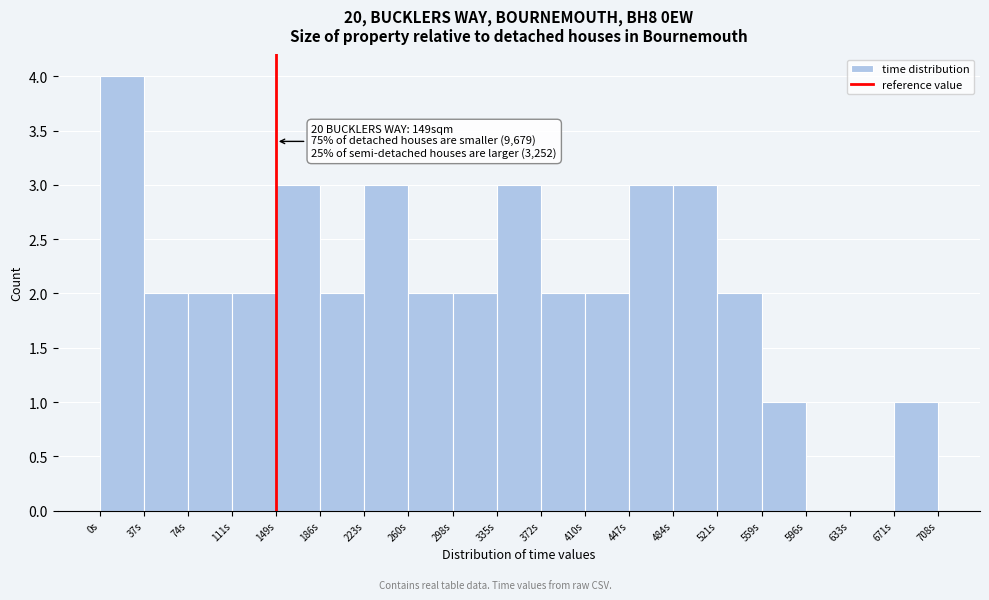

Over which range of the x-axis is the bar tallest?

0 to 35